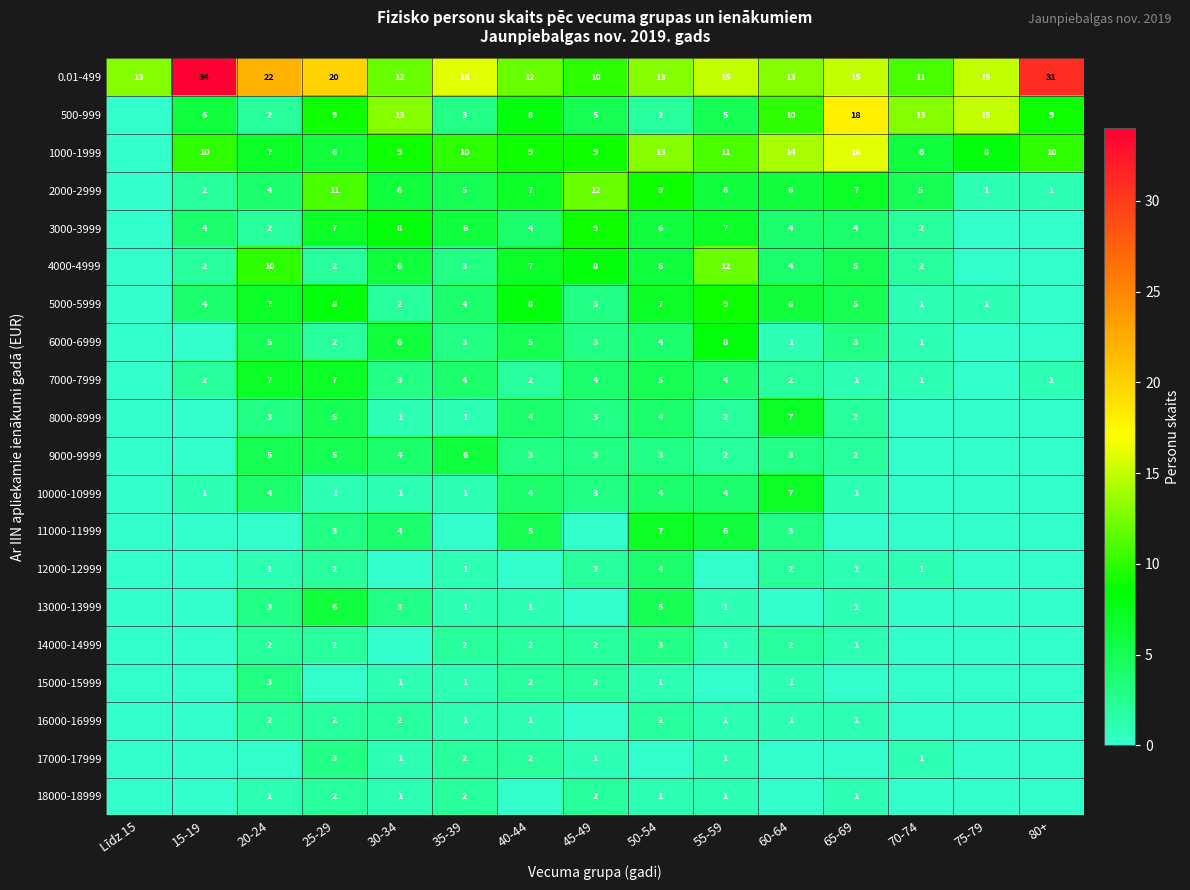

Is the value of 3000-3999 at 50-54 greater than the value of 8000-8999 at 30-34?

Yes